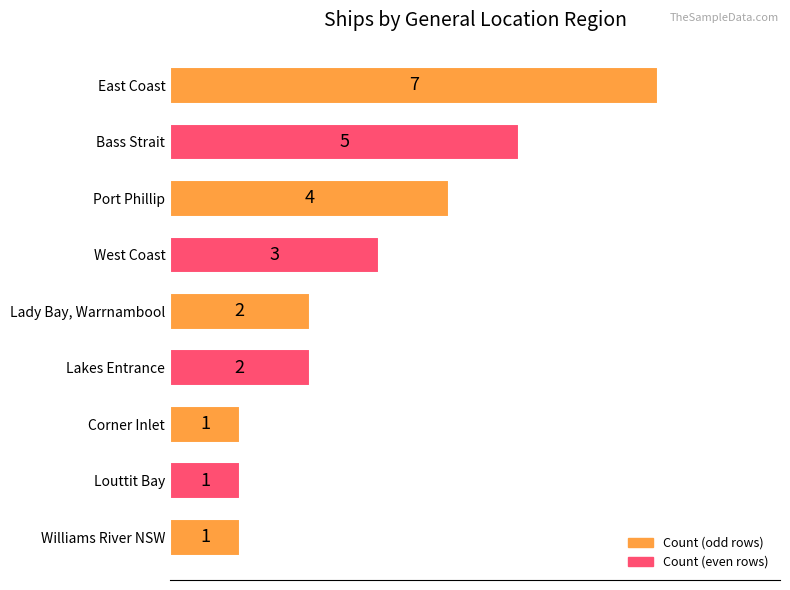

Count the values in the range 1 to 4.

7